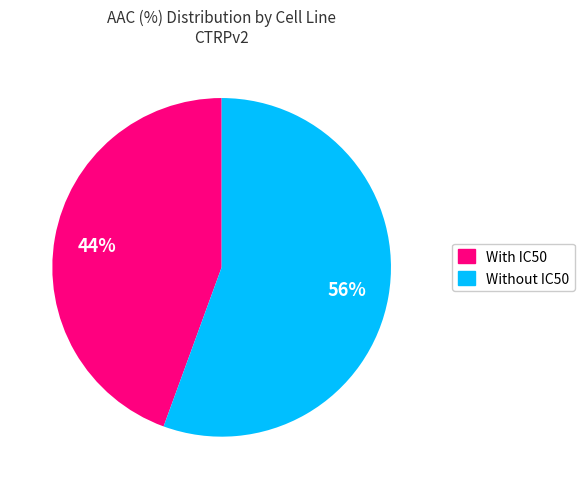

Is there a majority slice in this chart?

Yes